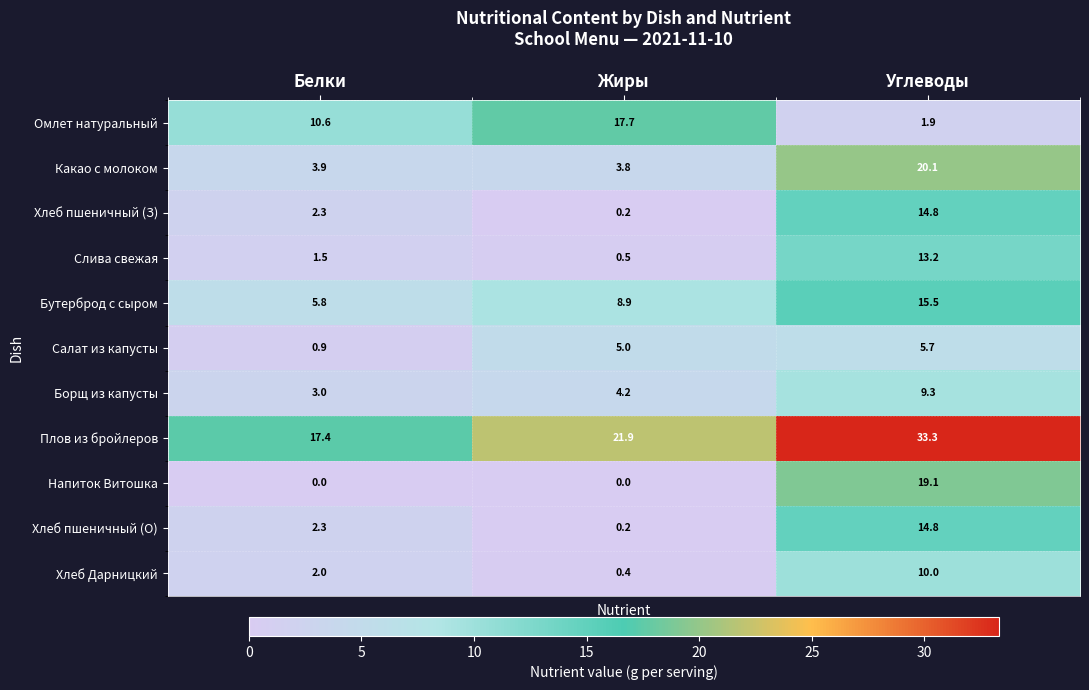

List the labels in order of Бутерброд с сыром value, smallest first.

Белки, Жиры, Углеводы